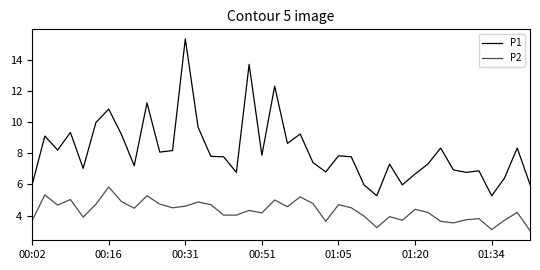

What is the difference between the second highest and minimum values in the P2 series?

2.3